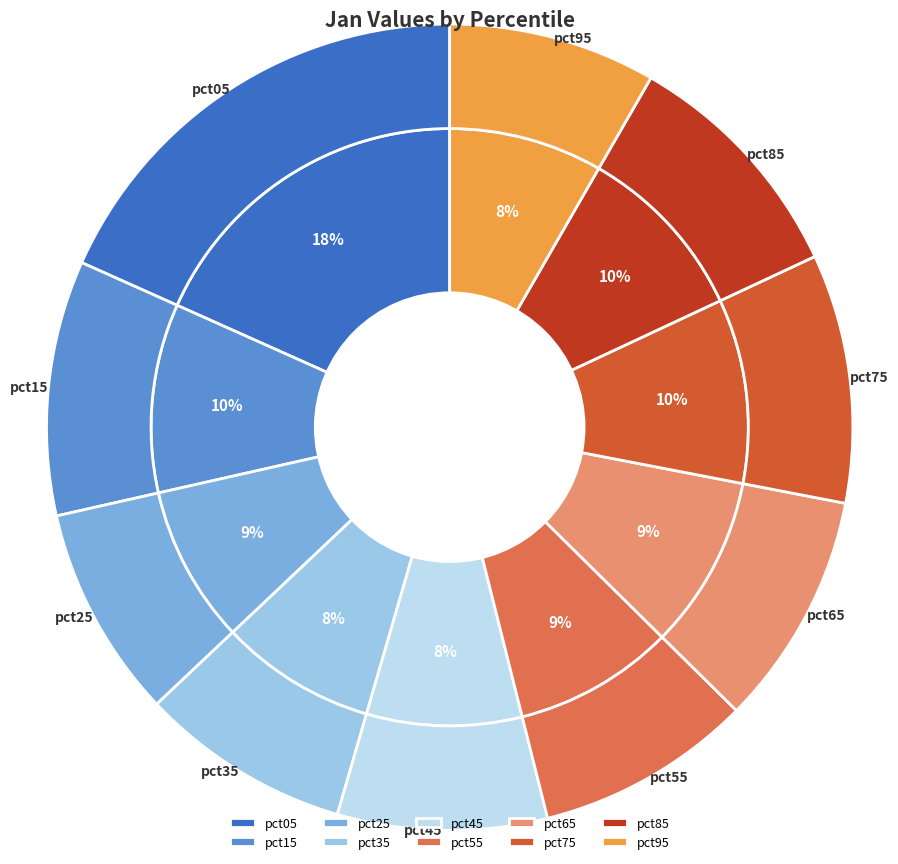

To the nearest percent, what is the combined percentage of pct25 and pct55?

17%